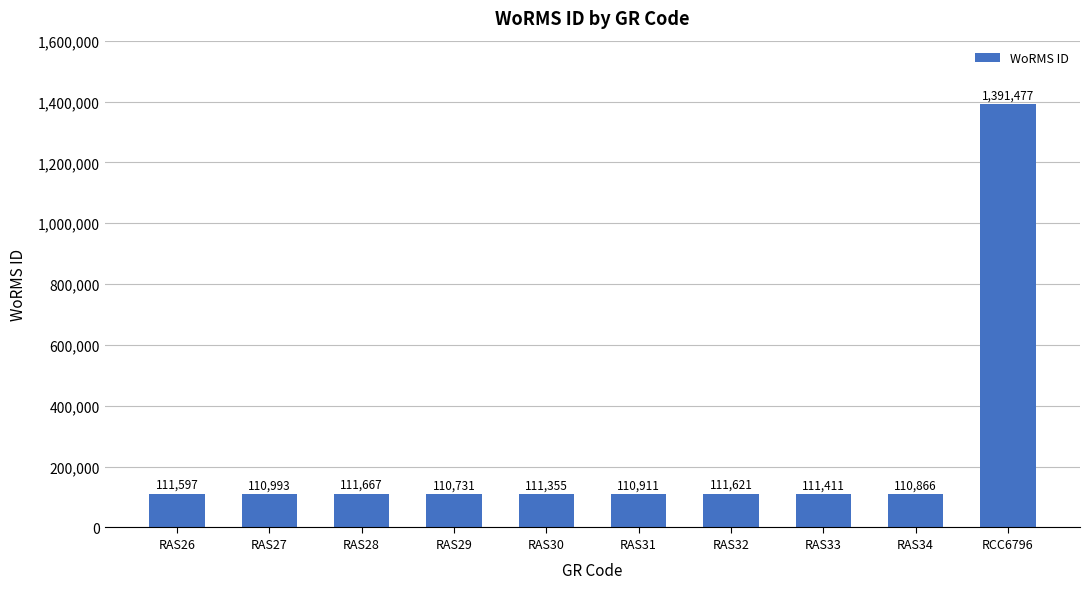

How many categories are shown in the chart?

10